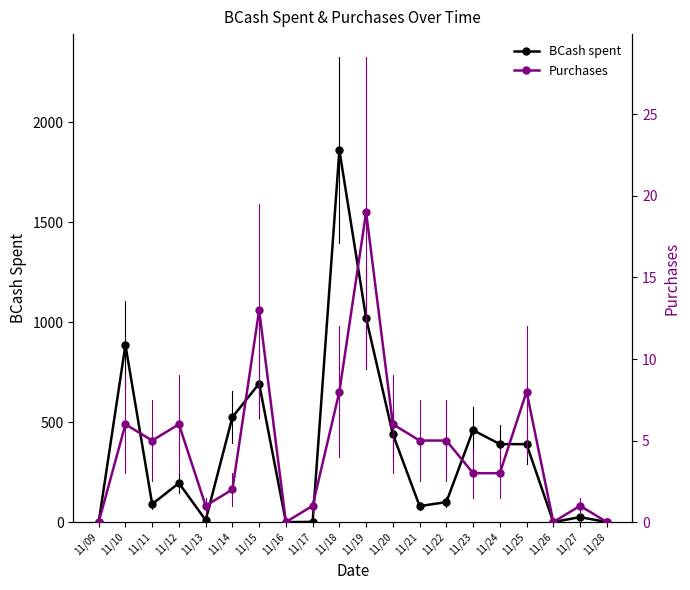

List the series in order of their overall mean, lowest first.

Purchases, BCash spent